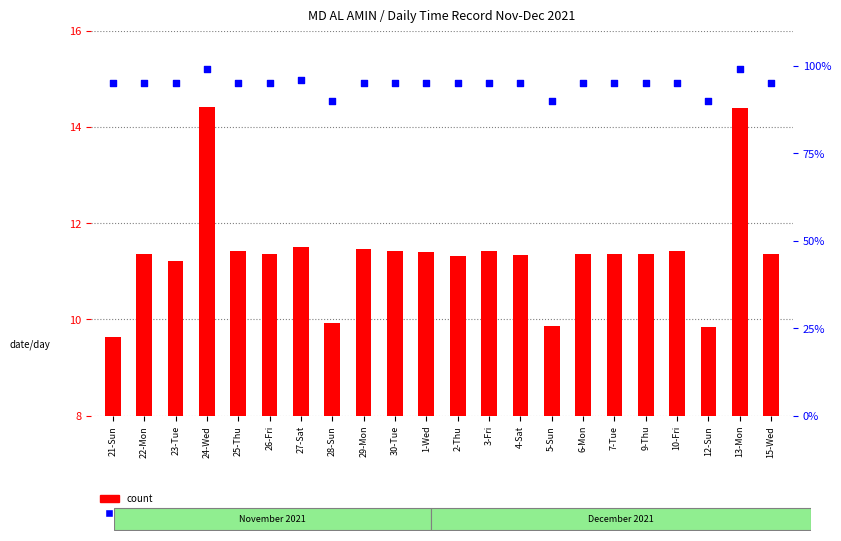

What are all the series names shown in the legend?

count, percentile rank within the sample